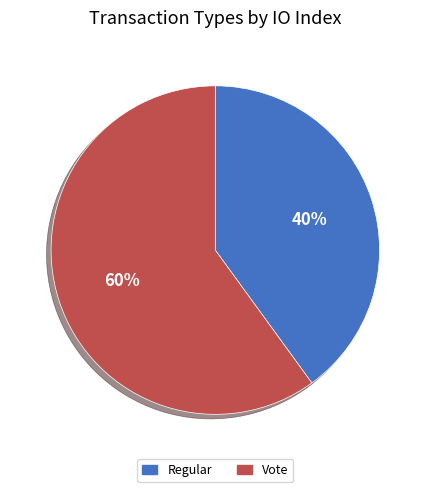

To the nearest percent, what is the average slice percentage?

50%